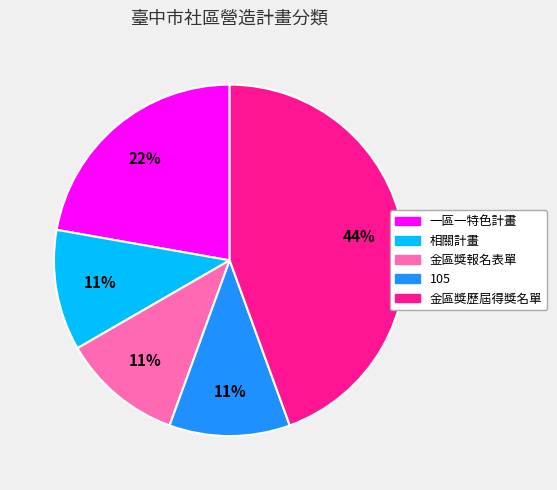

To the nearest percent, what portion does 一區一特色計畫 represent?

22%